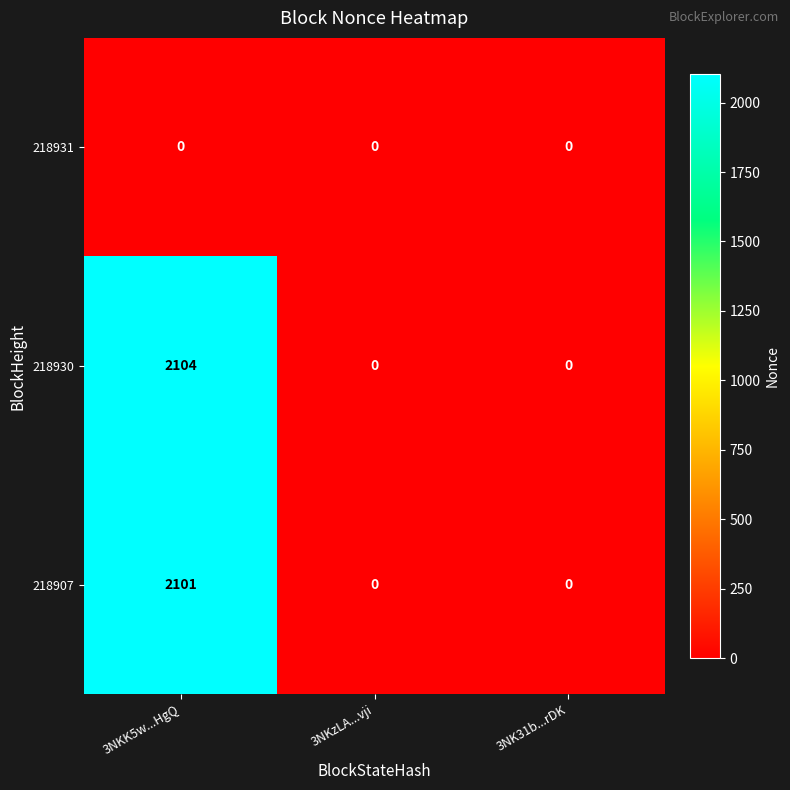

The value of 218931 at 3NKzLA...vji is 0. True or false?

True